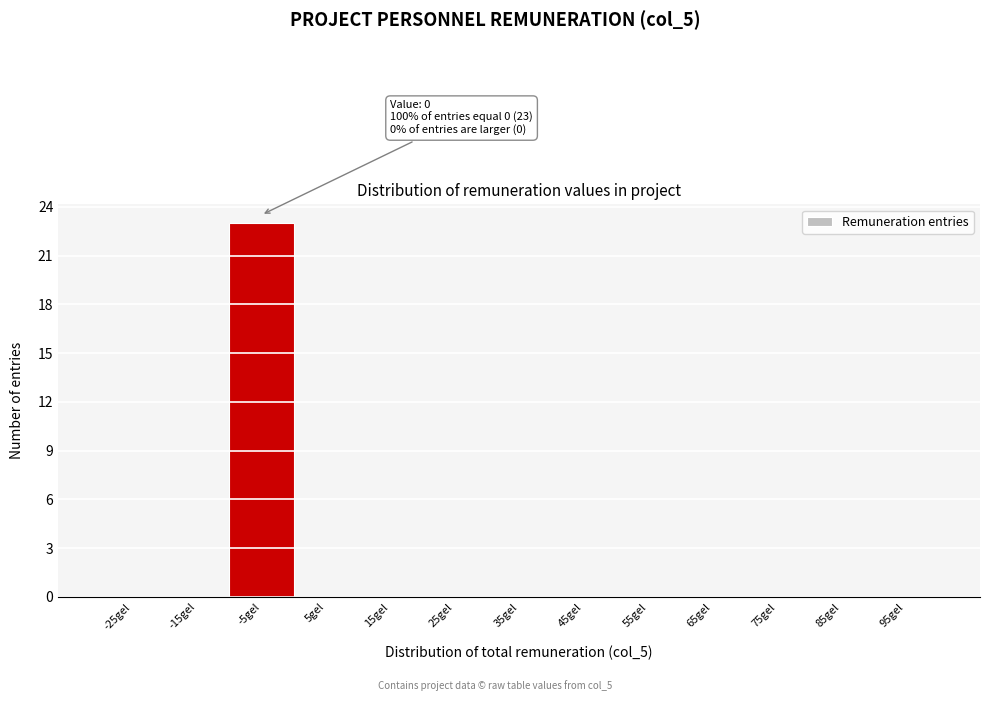

Reading left to right, list all the values displayed in this chart.

-25gel=0	-15gel=0	-5gel=23	5gel=0	15gel=0	25gel=0	35gel=0	45gel=0	55gel=0	65gel=0	75gel=0	85gel=0	95gel=0